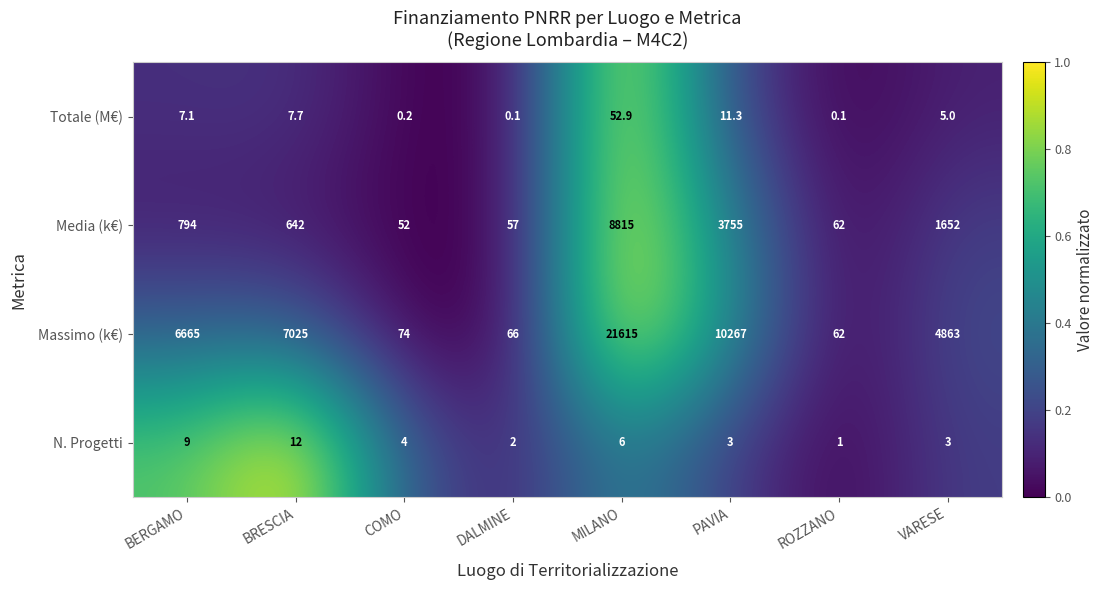

How many distinct data groups are displayed?

4